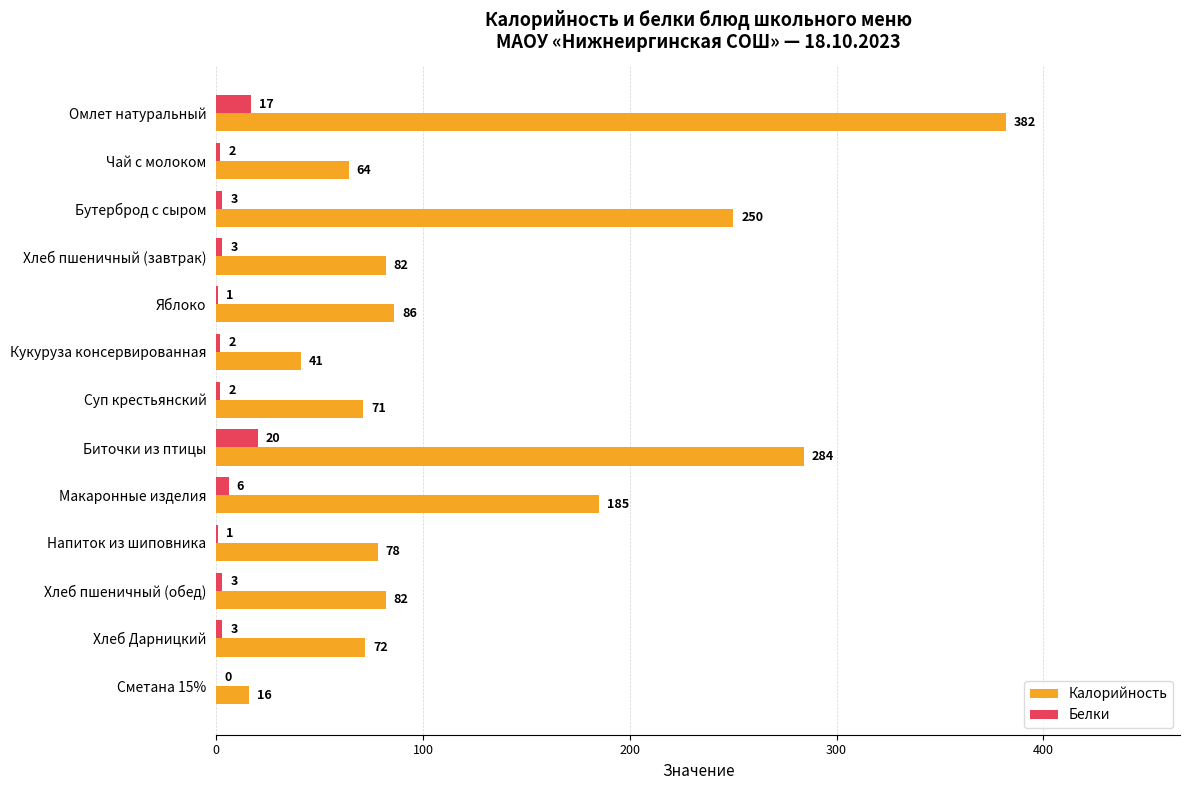

Which series has the largest total across all categories?

Калорийность